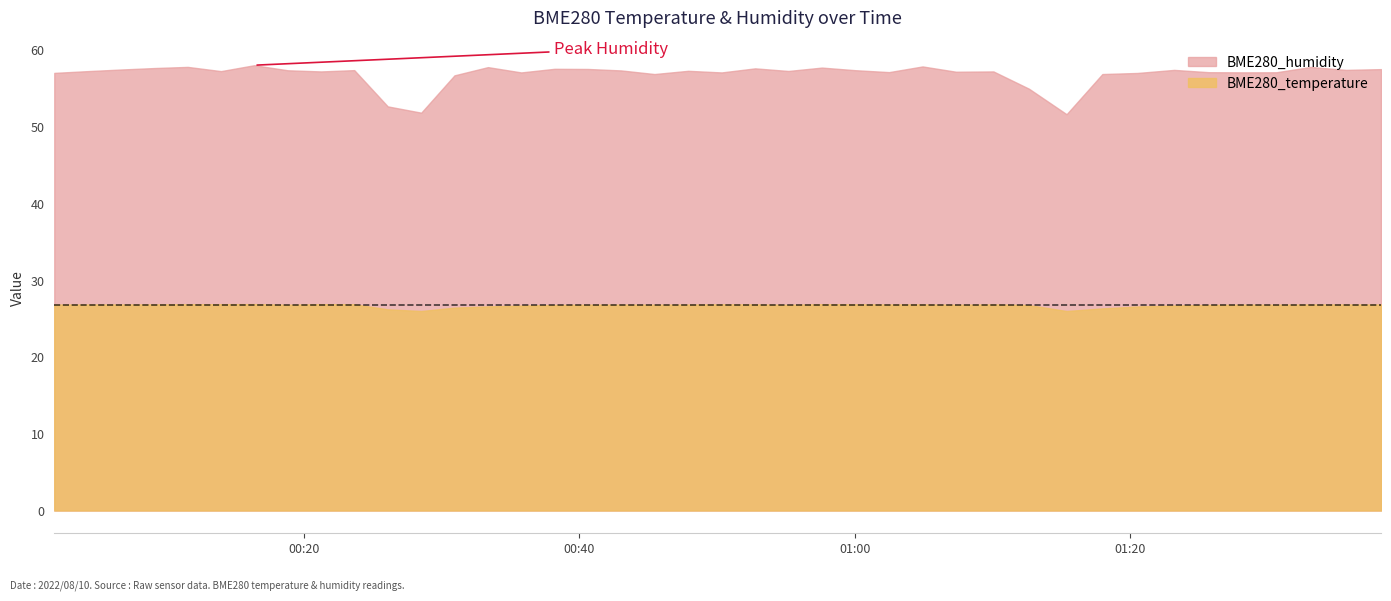

In BME280_temperature, how many points are lower than both neighbors (excluding endpoints)?

7